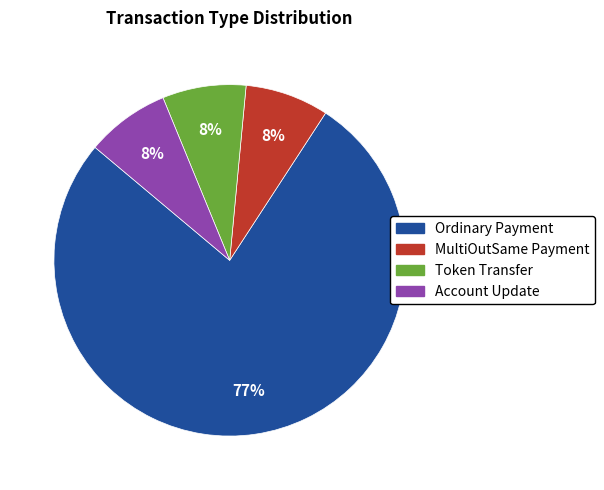

Which slice represents more than half of the pie?

Ordinary Payment